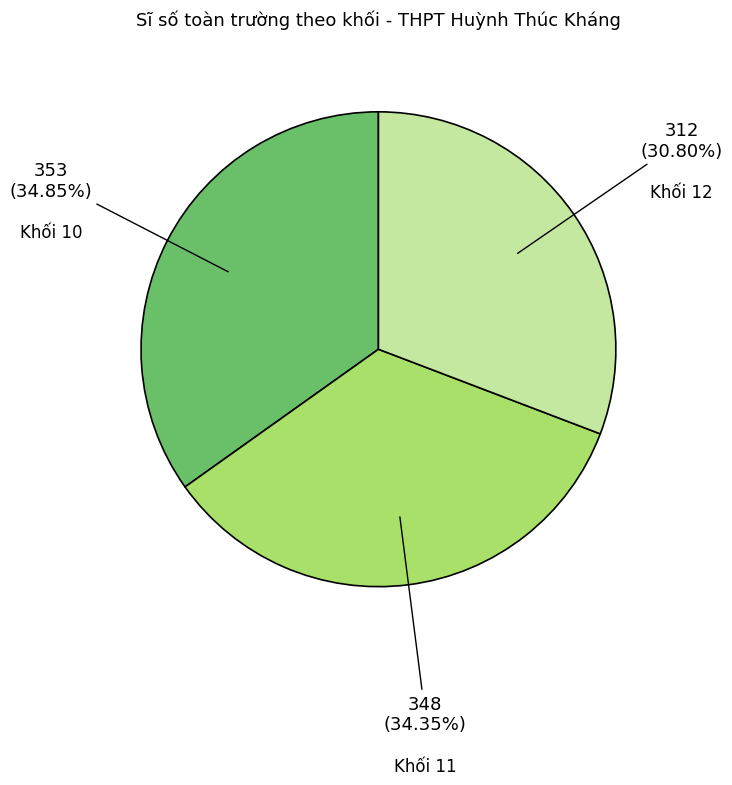

Is there a majority slice in this chart?

No